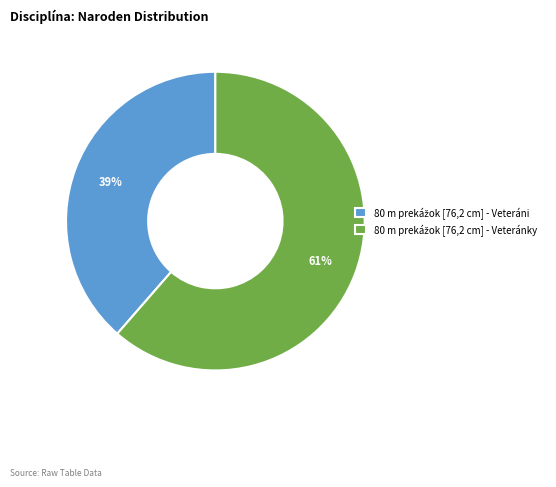

Is there any slice that represents more than half of the pie?

Yes